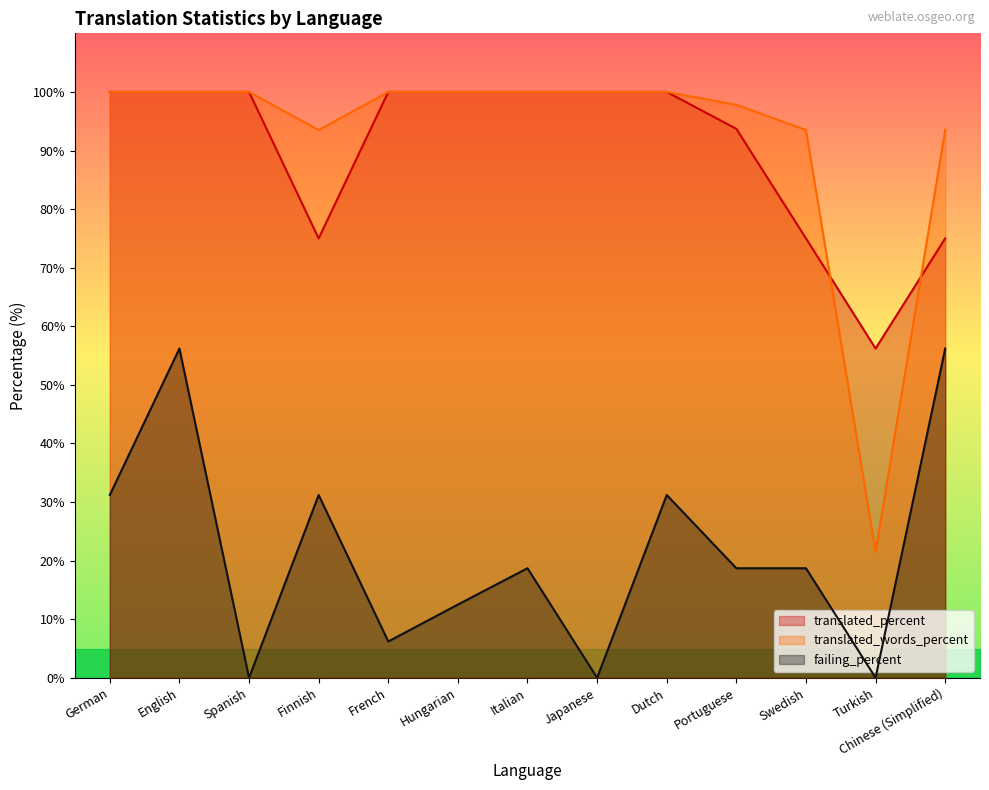

What is the average value of the translated_percent series?

90.4